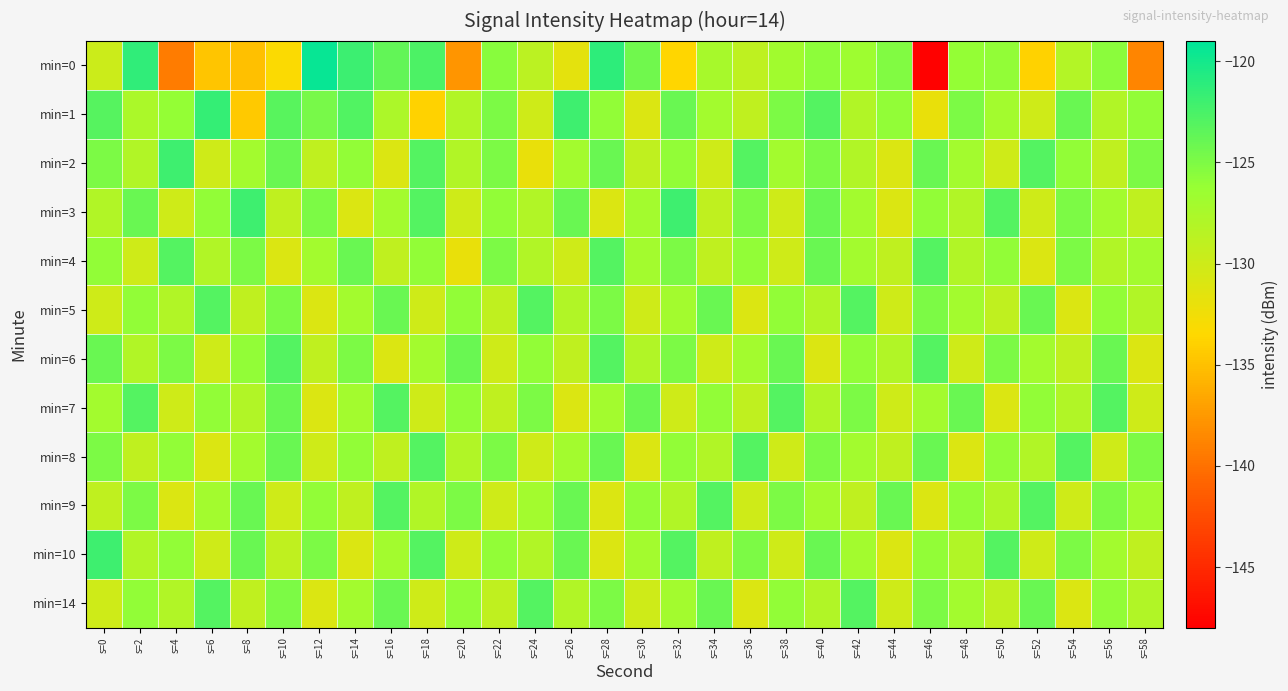

What is the difference between the highest and lowest values at s=30?

7.0